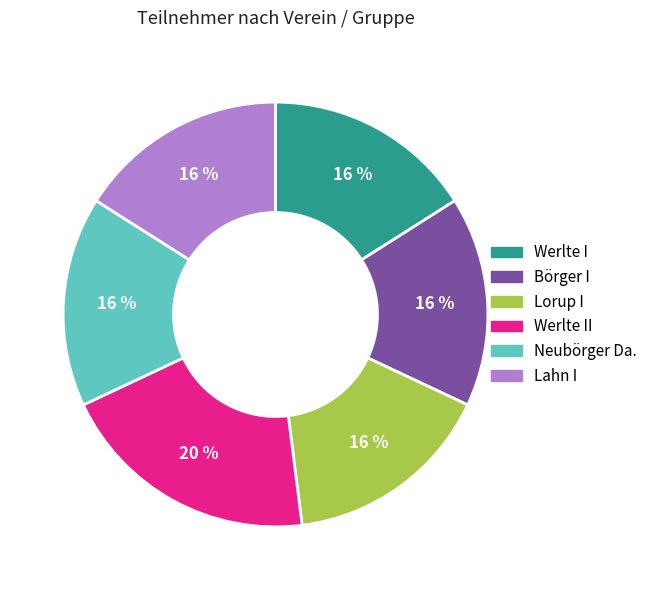

To the nearest percent, what is the average slice percentage?

17%